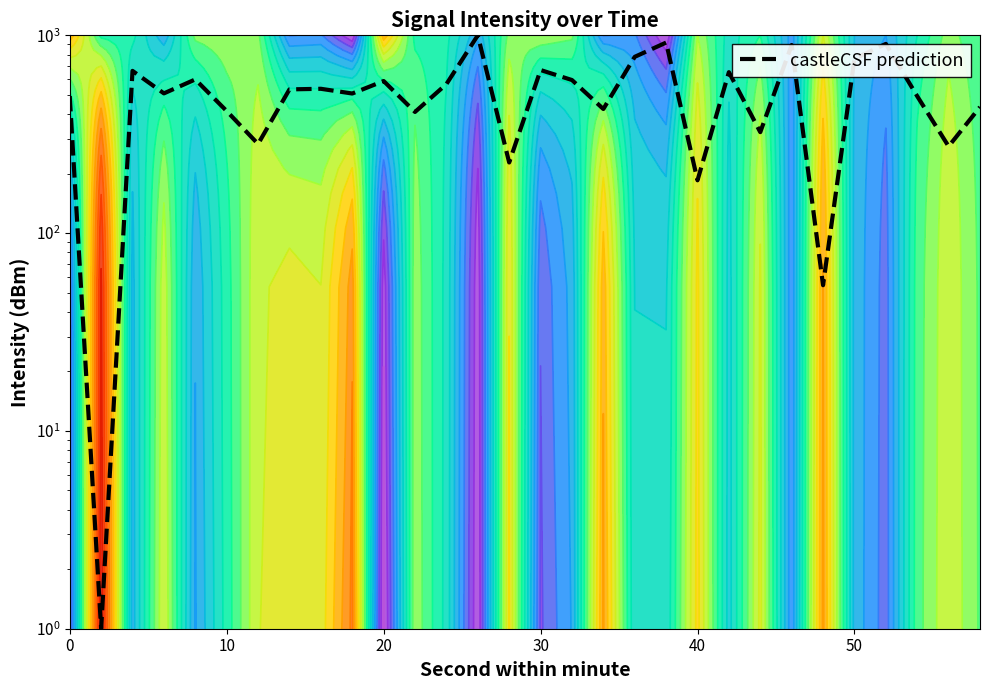

Count the number of values greater than 532.

15